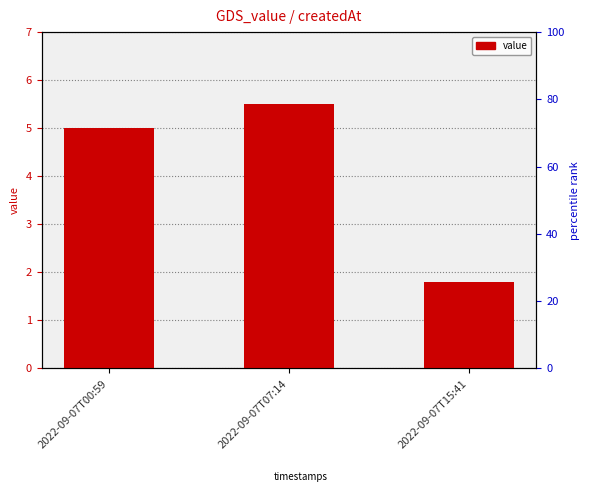

Rank the categories by value from lowest to highest.

2022-09-07T15:41, 2022-09-07T00:59, 2022-09-07T07:14